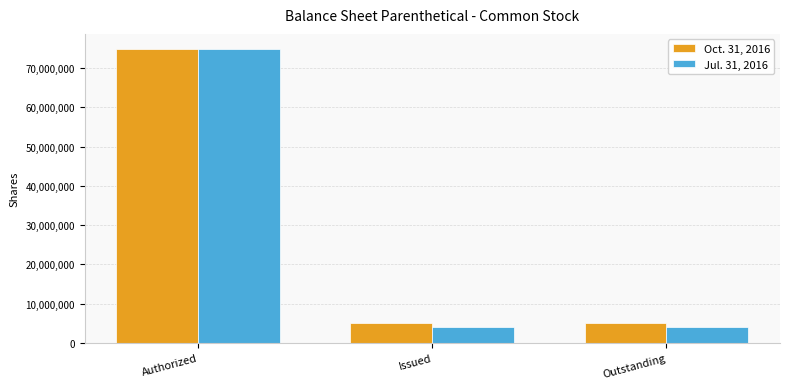

How many data points in Oct. 31, 2016 are above 5015000?

1